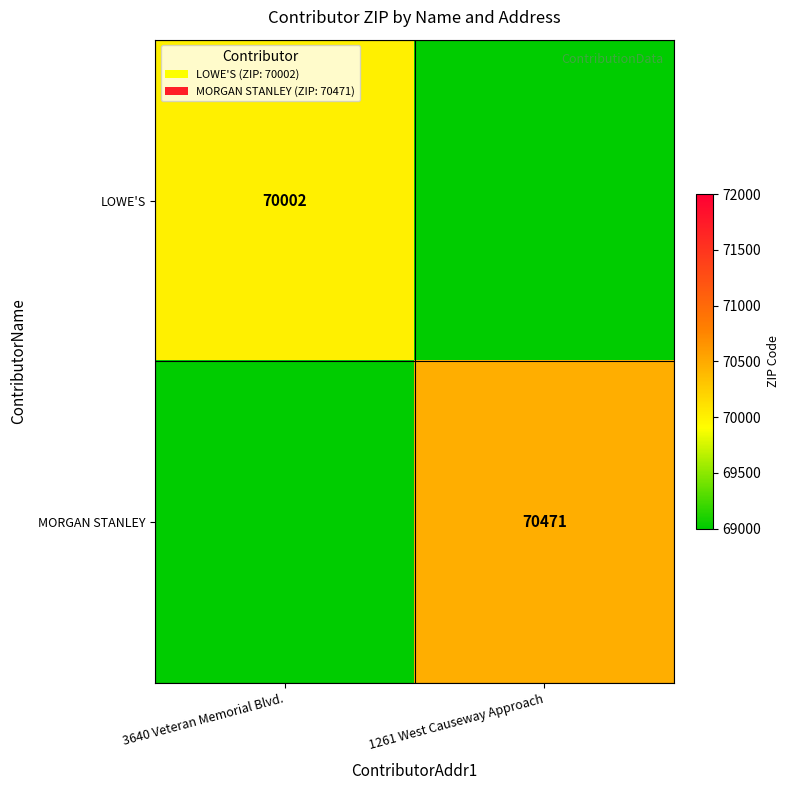

The LOWE'S series shows 70002 at 3640 Veteran Memorial Blvd.. True or false?

True